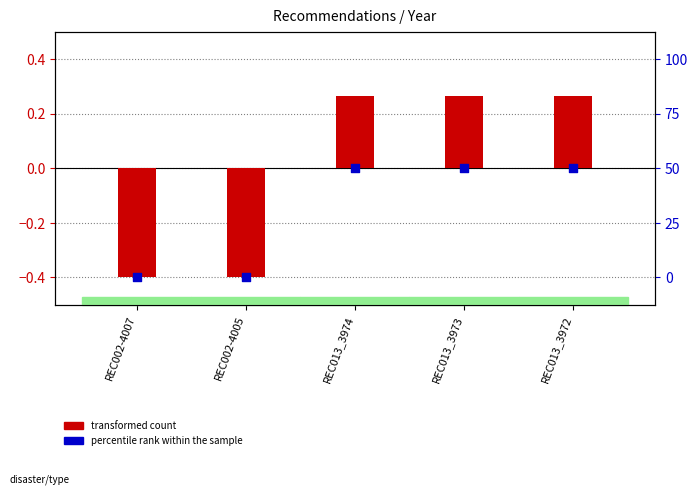

At how many categories does at least one series exceed 0?

3